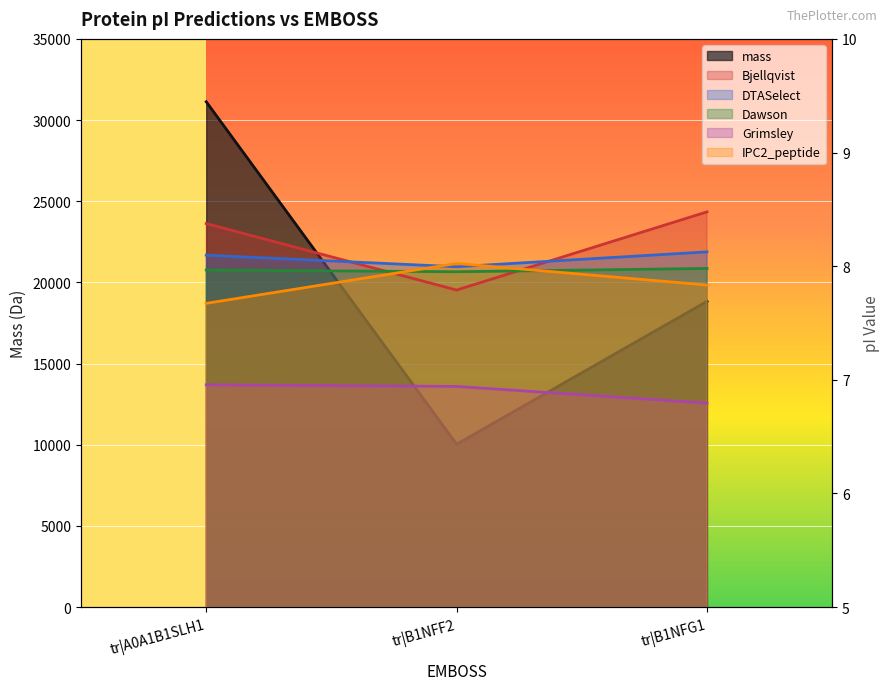

True or false: mass has a value of 43168.6 at tr|A0A1B1SLH1.

False